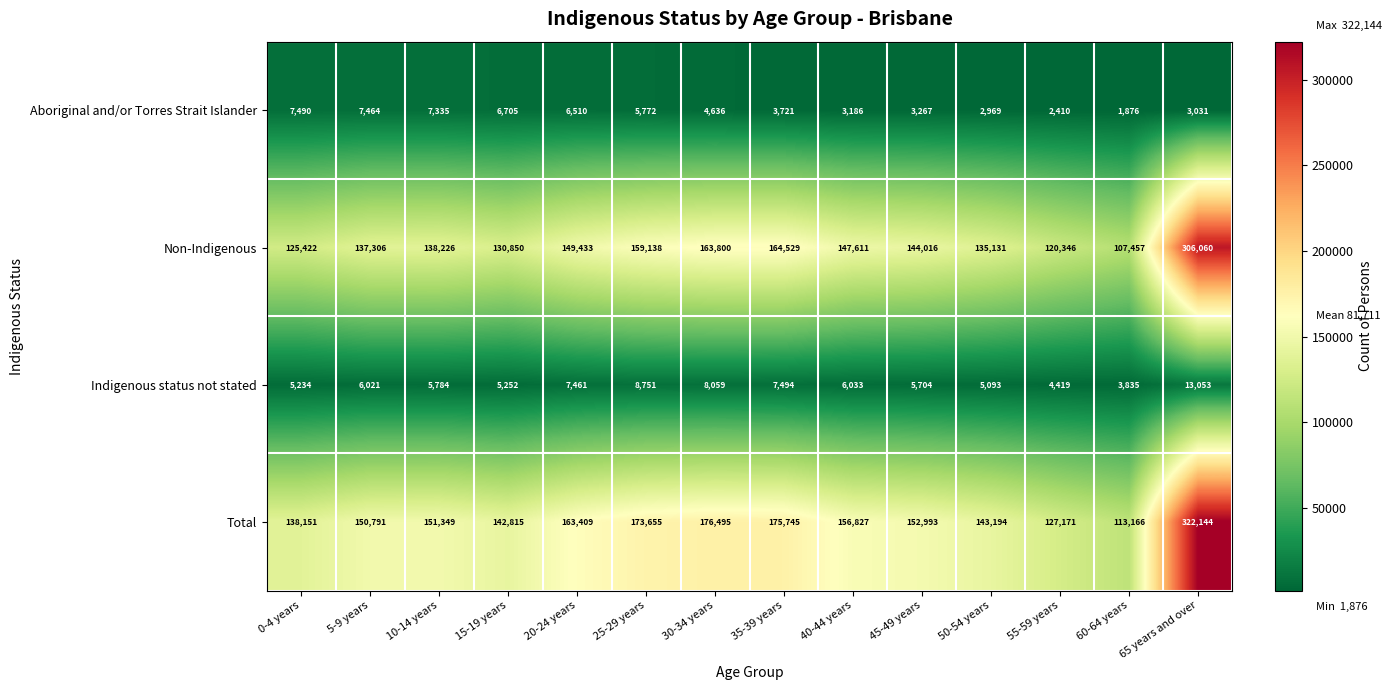

Count the number of categories in the chart.

14